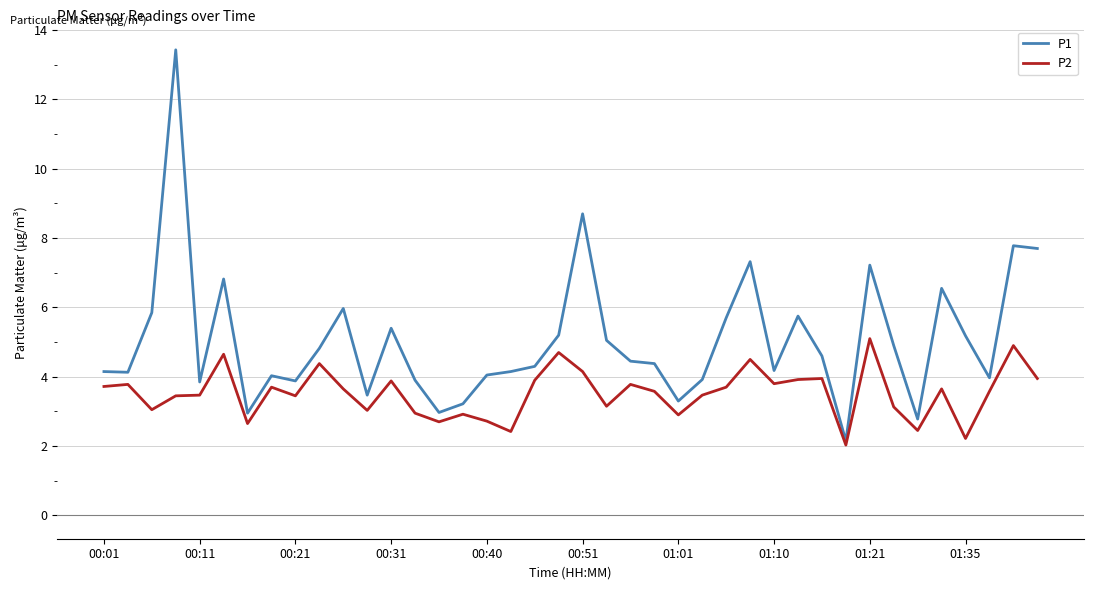

What is the highest value of the P2 series?

5.1